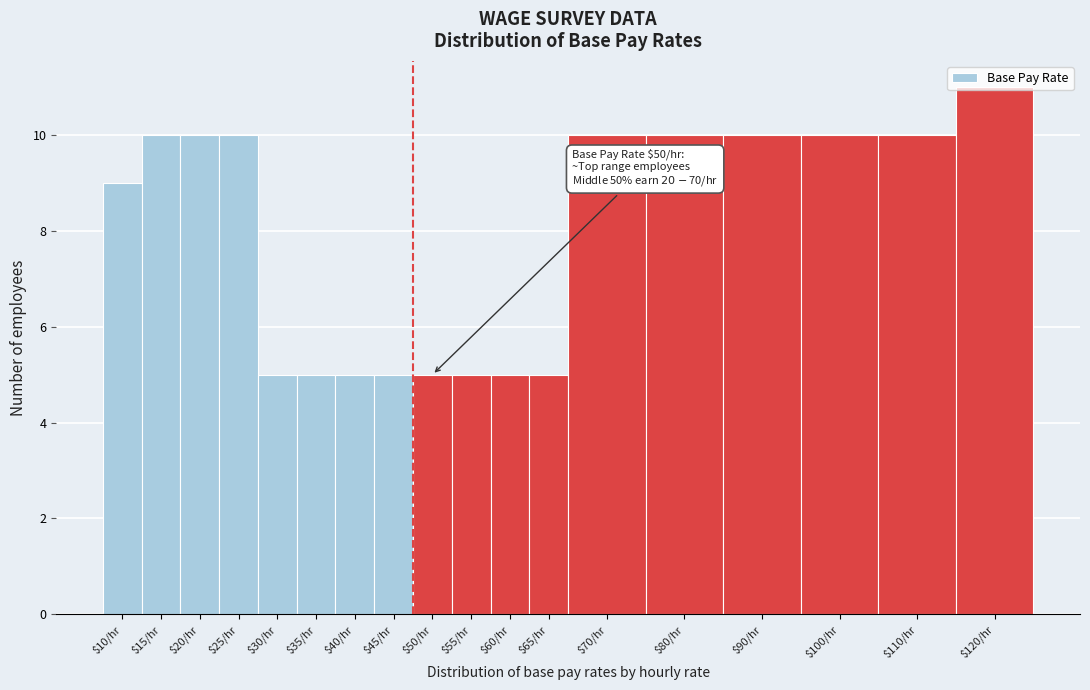

Which label corresponds to the largest value in the chart?

$120/hr